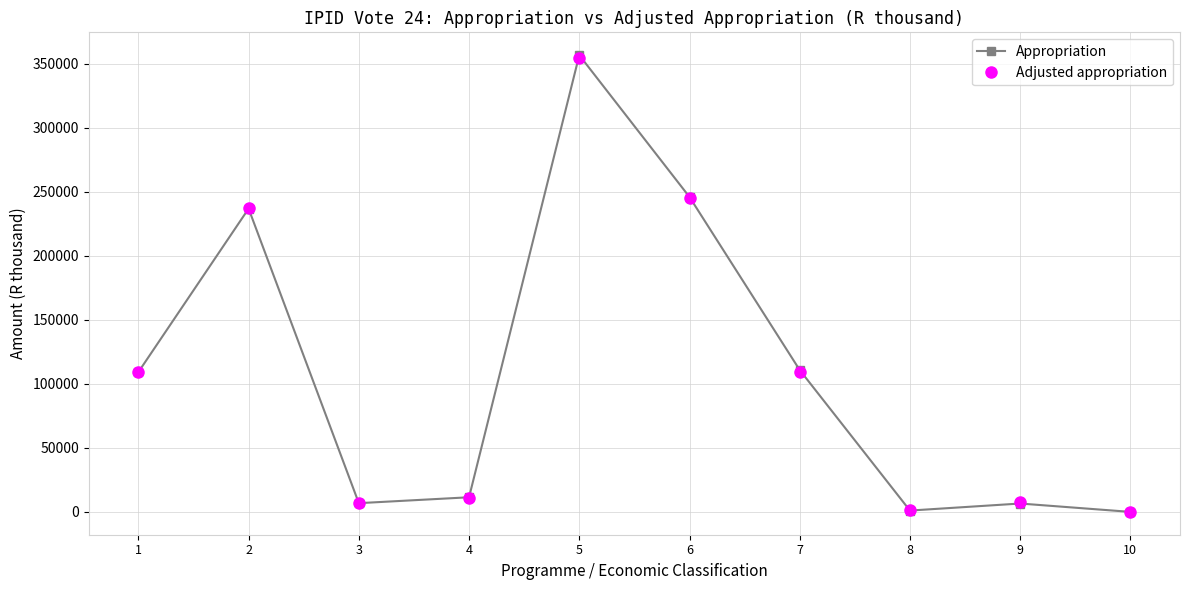

The value of Appropriation at 1 is 166921. True or false?

False